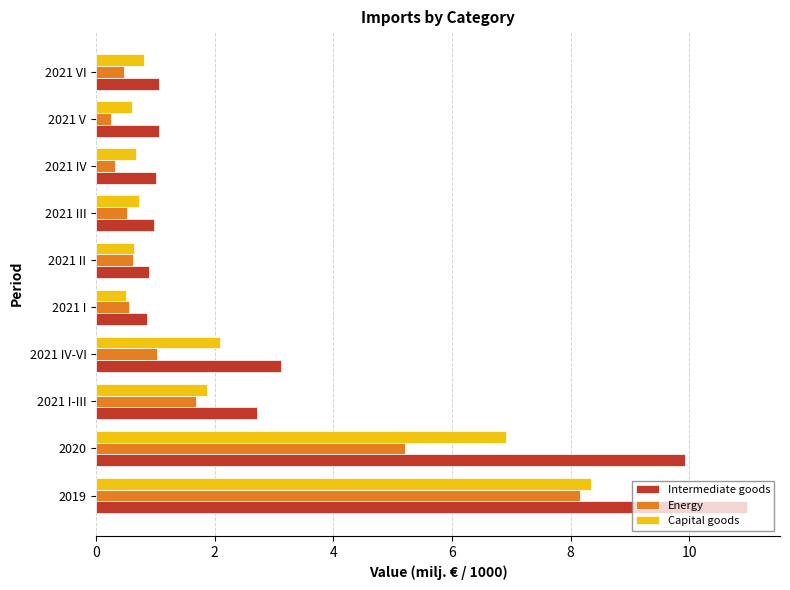

Rank the series by their maximum value, from highest to lowest.

Intermediate goods, Capital goods, Energy